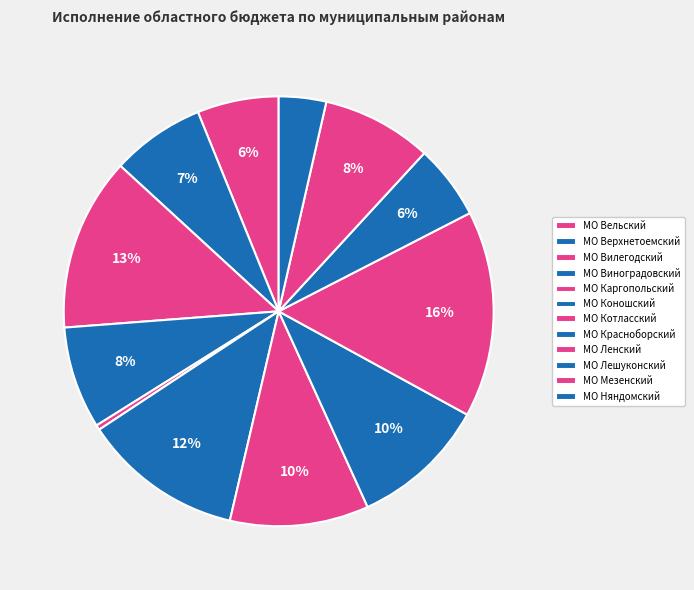

Approximately how many times larger is the value at МО Мезенский compared to МО Верхнетоемский?

1.2